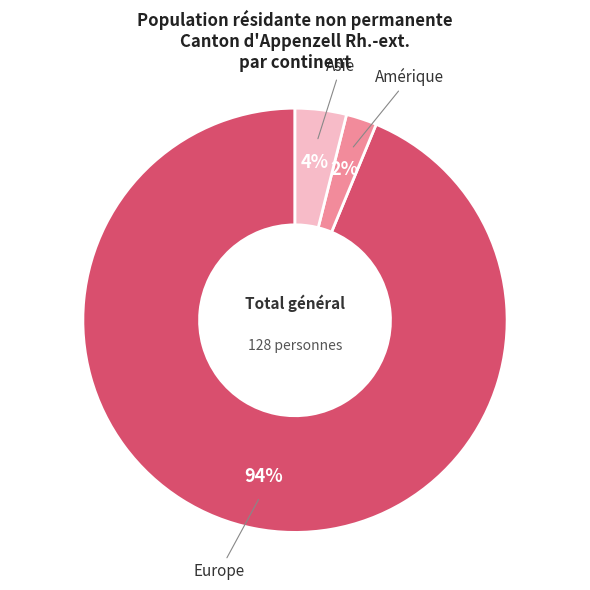

How many slices are in this pie chart?

3